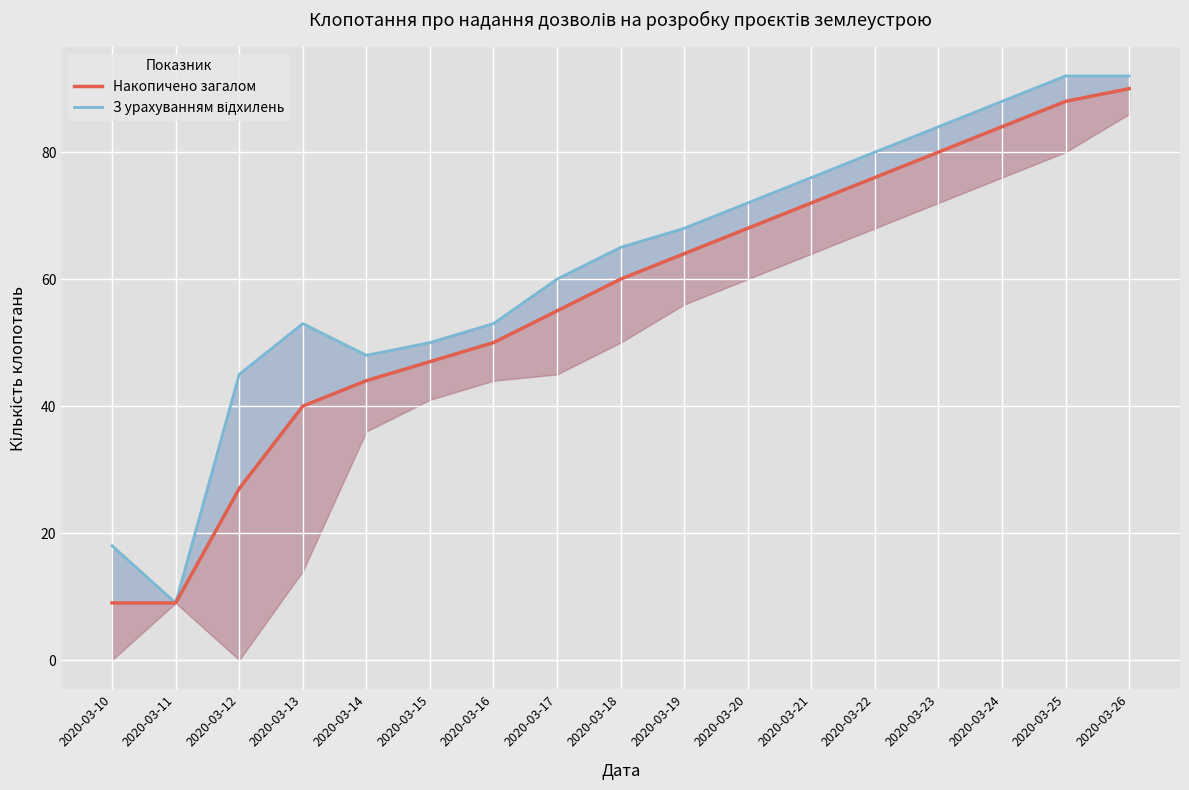

What is the difference between the Накопичено загалом values at 2020-03-16 and 2020-03-13?

10